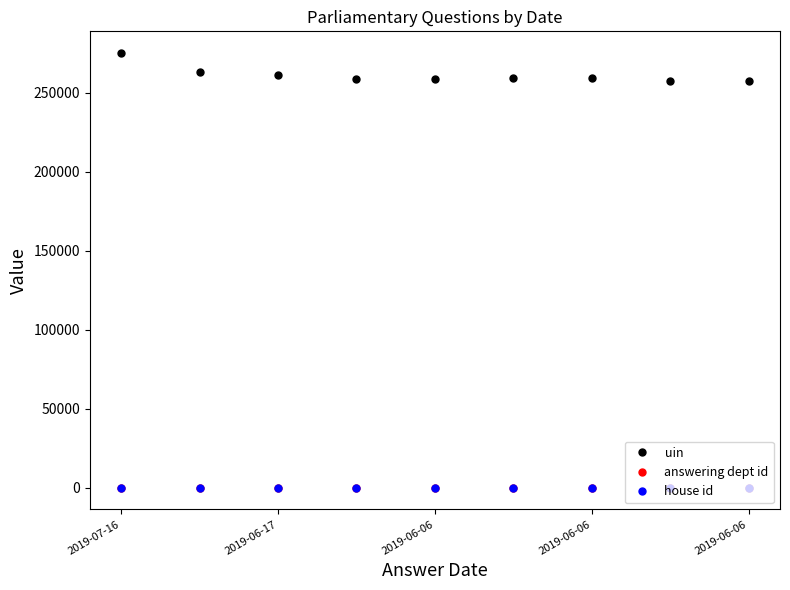

At how many categories does at least one series exceed 107030?

9